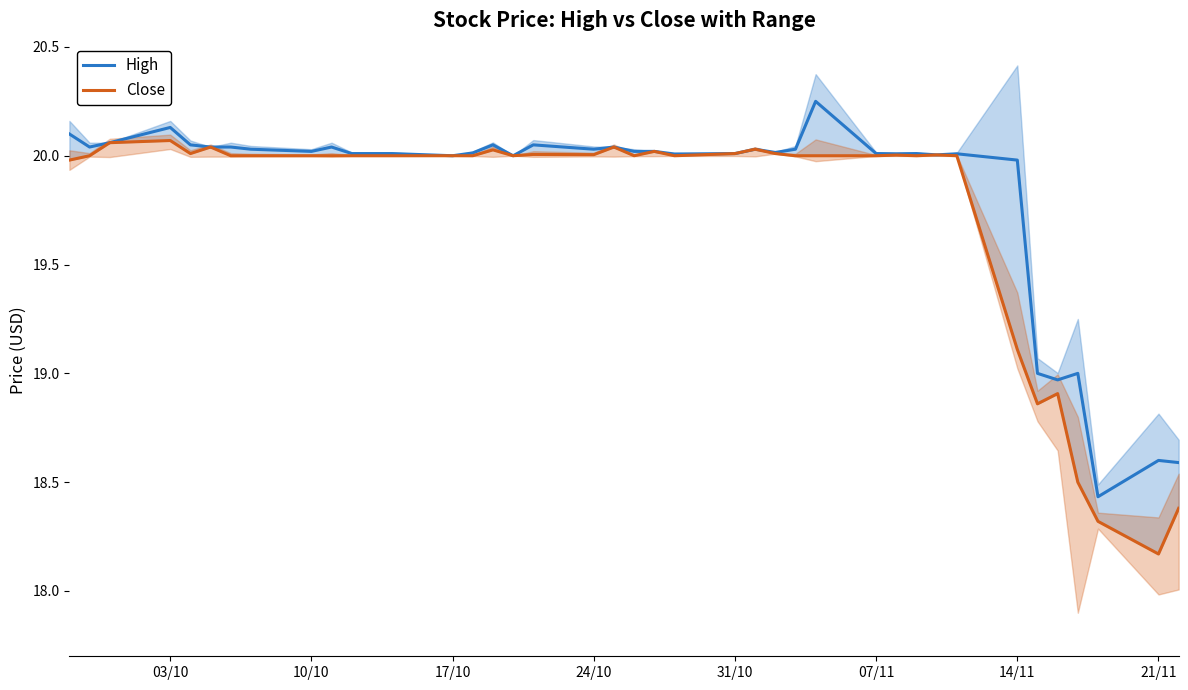

True or false: High and Close cross at least once.

False